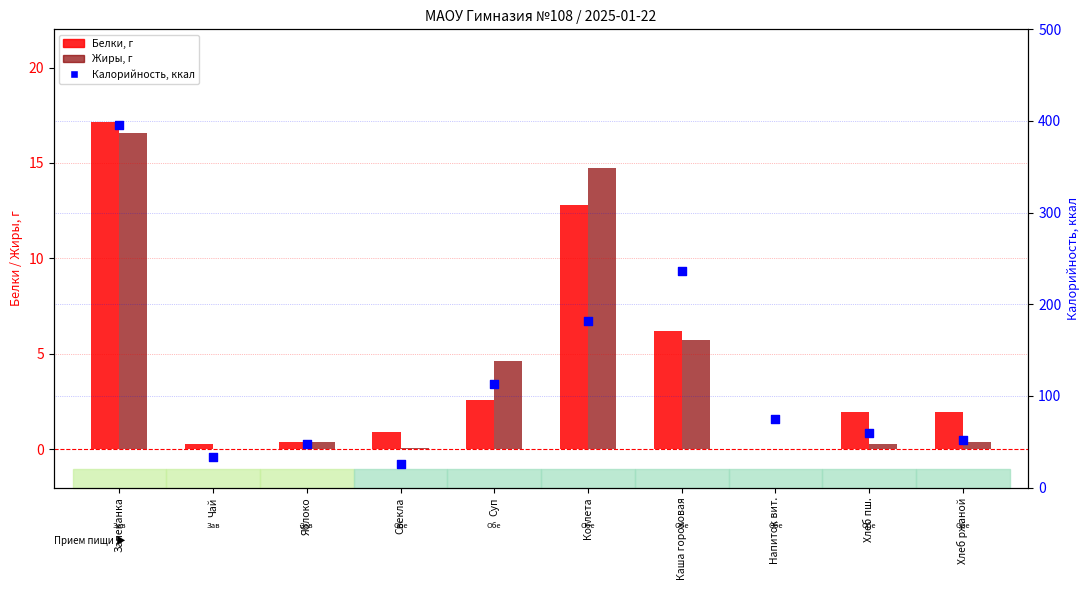

Which series has the largest Y range (max minus min)?

Калорийность